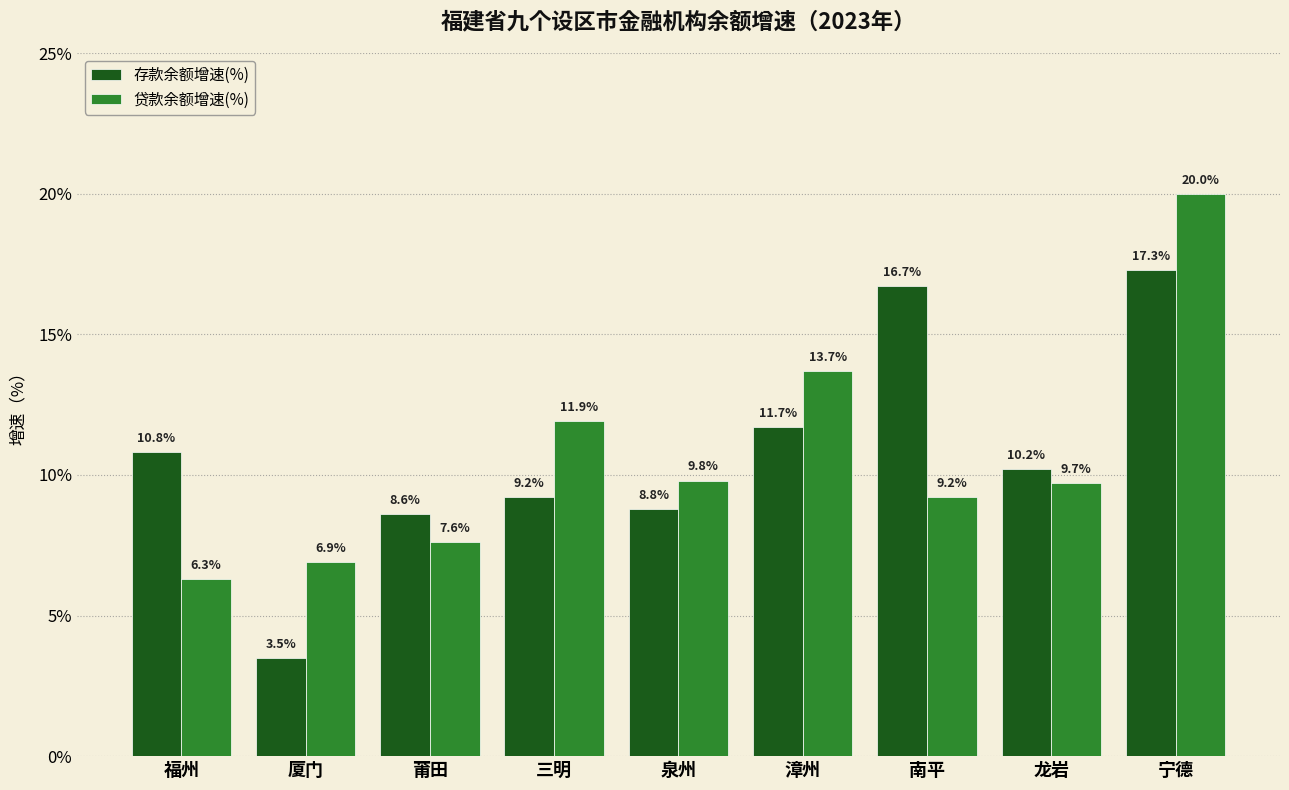

Reading right to left, list all the values displayed in this chart.

存款余额增速(%): 17.3	10.2	16.7	11.7	8.8	9.2	8.6	3.5	10.8
贷款余额增速(%): 20.0	9.7	9.2	13.7	9.8	11.9	7.6	6.9	6.3